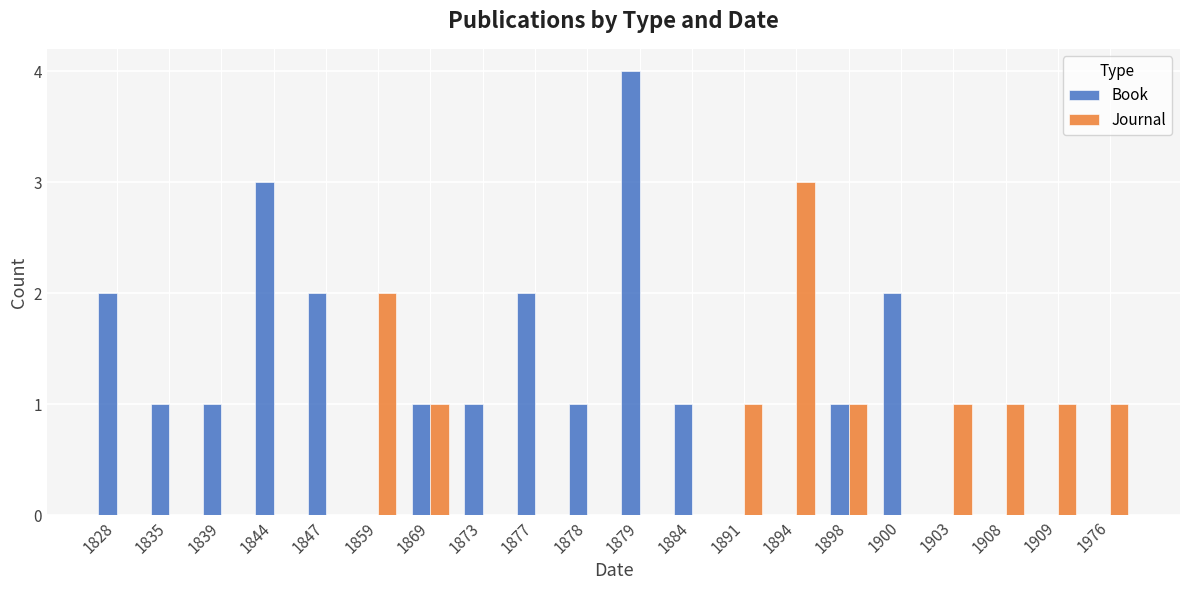

What is the sum of all Journal values?

12